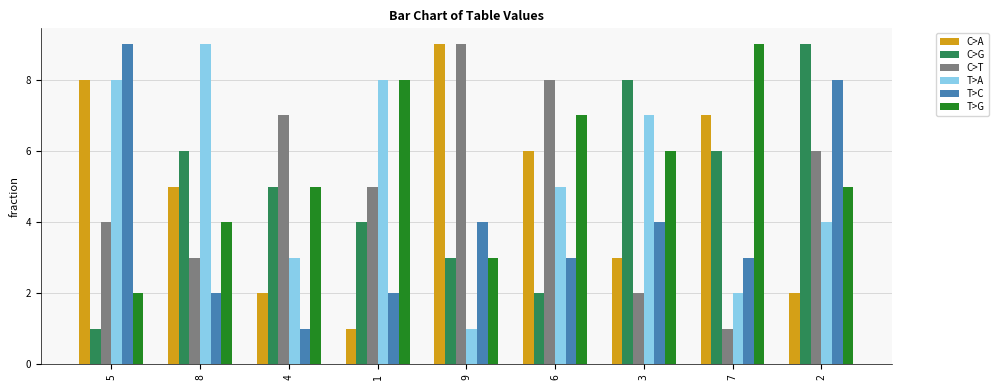

What is the minimum value for T>C?

1